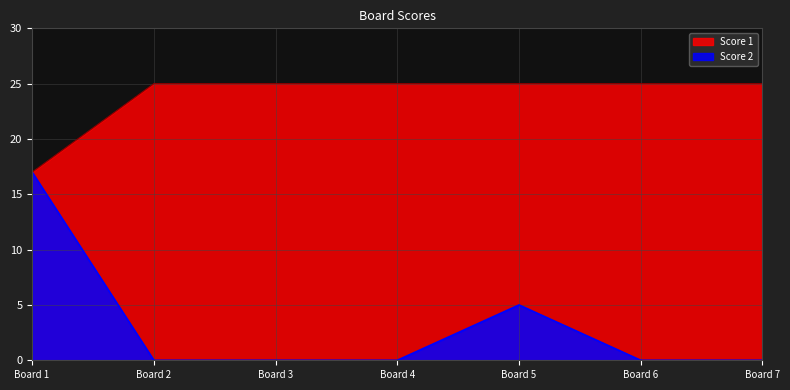

Reading left to right, list all the values displayed in this chart.

Score 1: Board 1=17	Board 2=25	Board 3=25	Board 4=25	Board 5=25	Board 6=25	Board 7=25
Score 2: Board 1=17	Board 2=0	Board 3=0	Board 4=0	Board 5=5	Board 6=0	Board 7=0